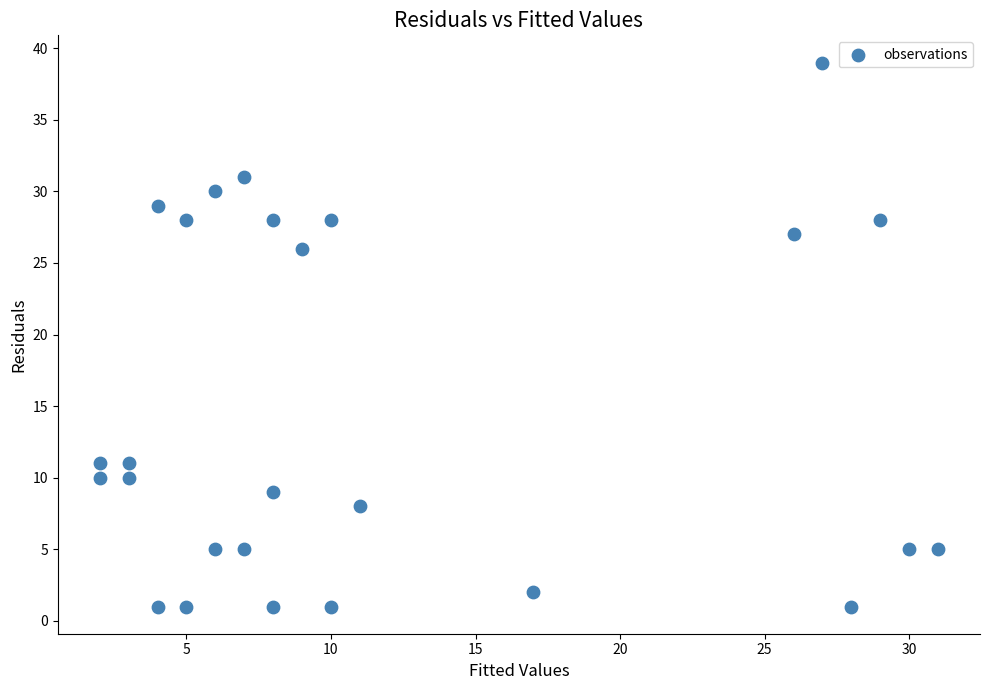

What Y value in the scatter plot is closest to 20?

26